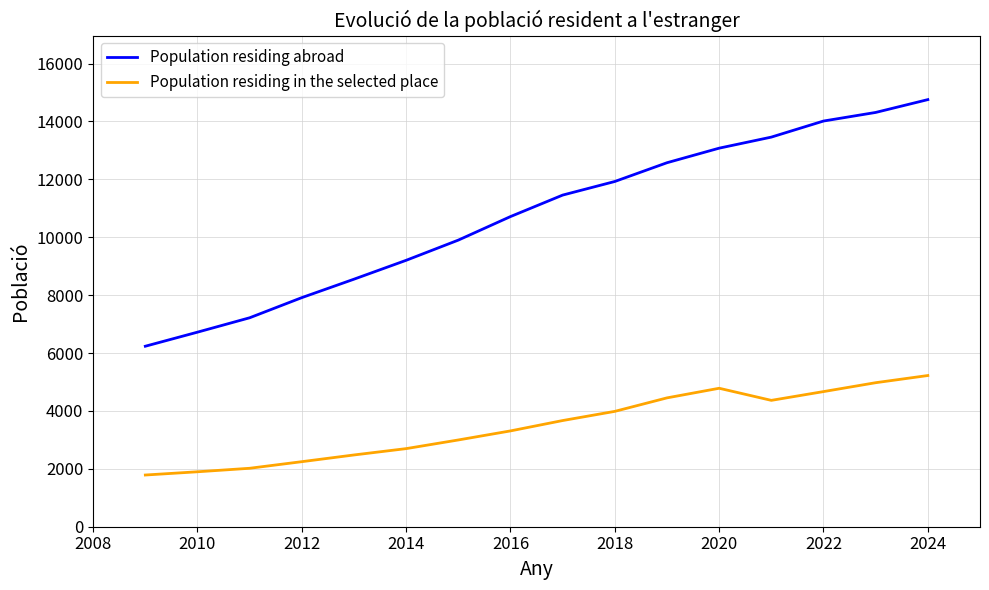

Which series has the largest total across all categories?

Population residing abroad